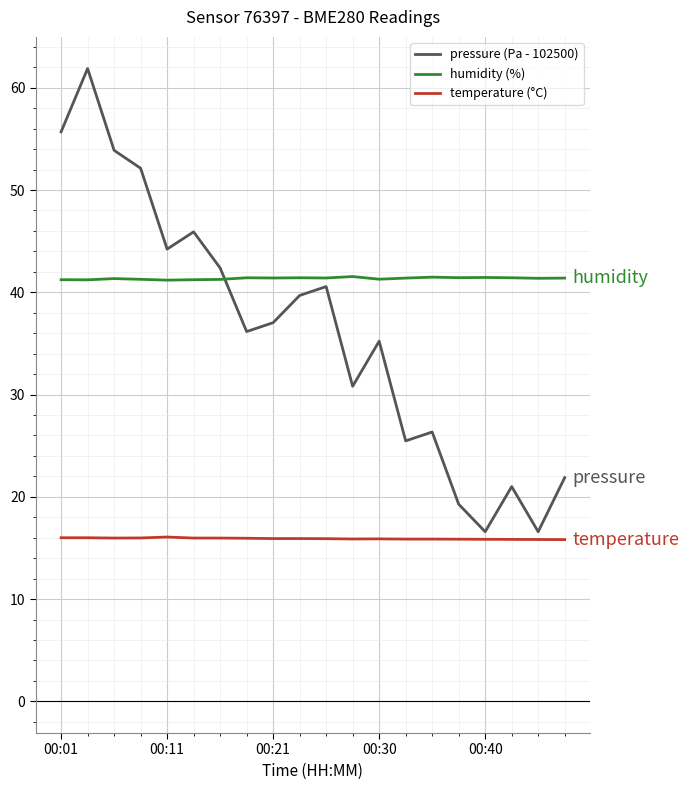

Rank the series by their maximum value, from lowest to highest.

temperature (°C), humidity (%), pressure (Pa - 102500)